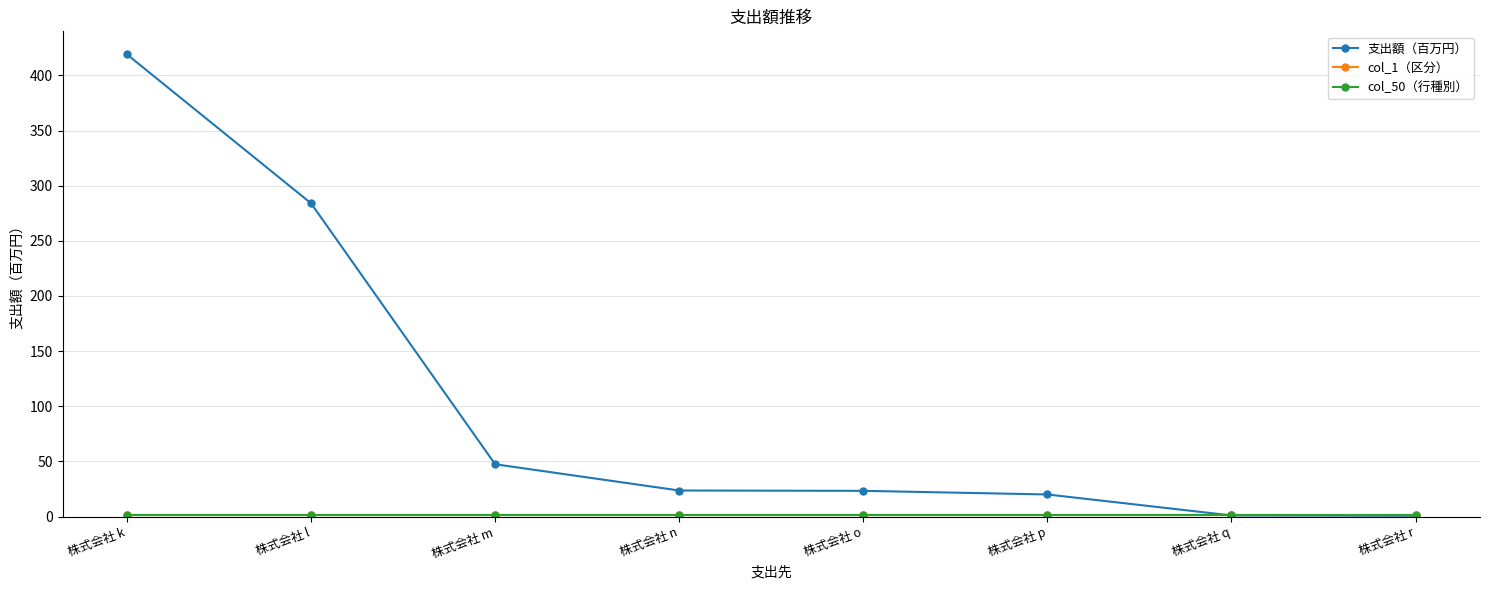

Is this an area chart (filled region under the line)?

No